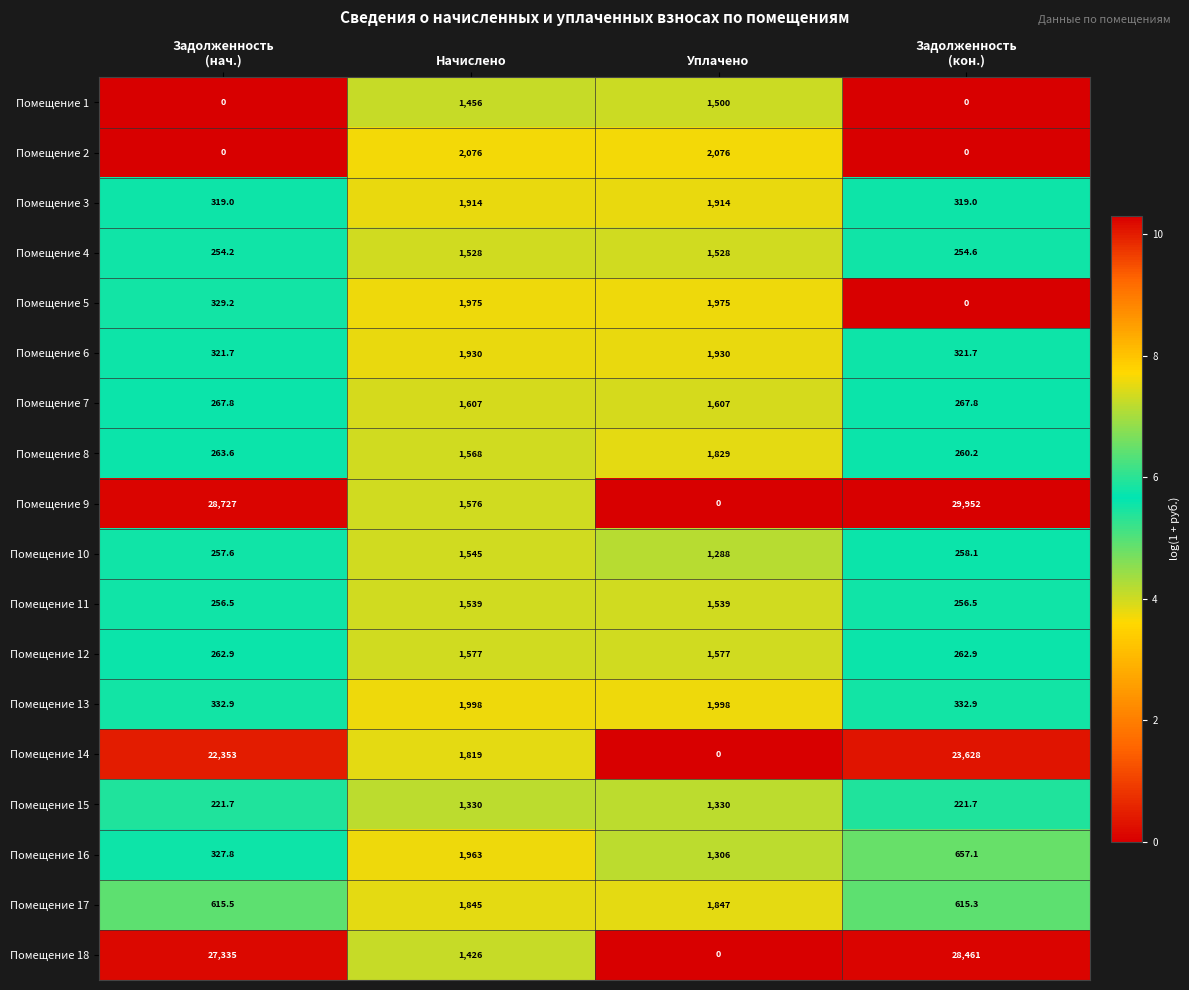

At Начислено, list the series in order from smallest to largest.

Помещение 15, Помещение 18, Помещение 1, Помещение 4, Помещение 11, Помещение 10, Помещение 8, Помещение 9, Помещение 12, Помещение 7, Помещение 14, Помещение 17, Помещение 3, Помещение 6, Помещение 16, Помещение 5, Помещение 13, Помещение 2